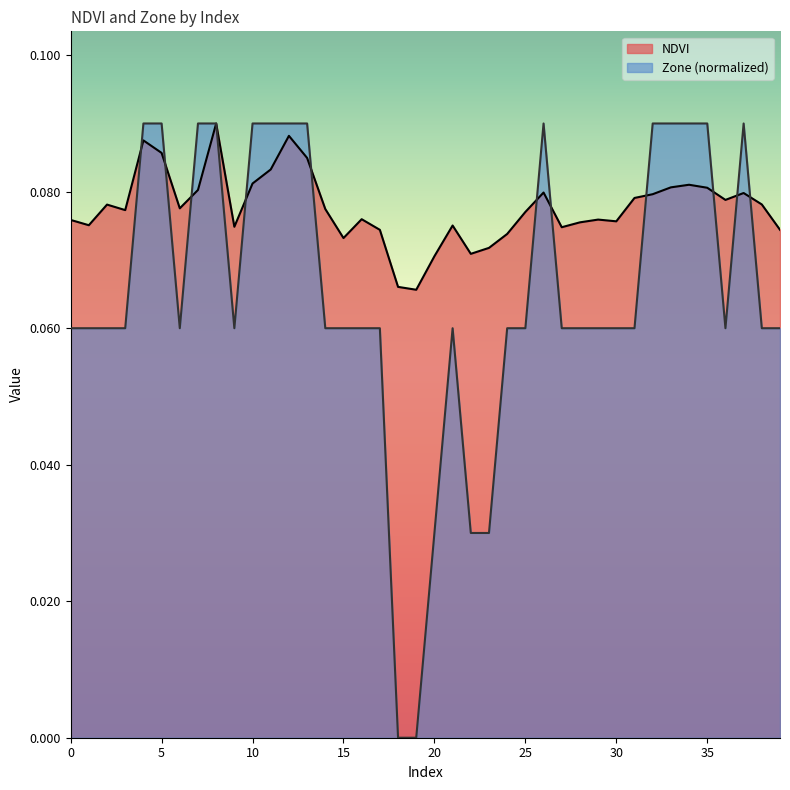

What is the highest value of the Zone series?

0.1